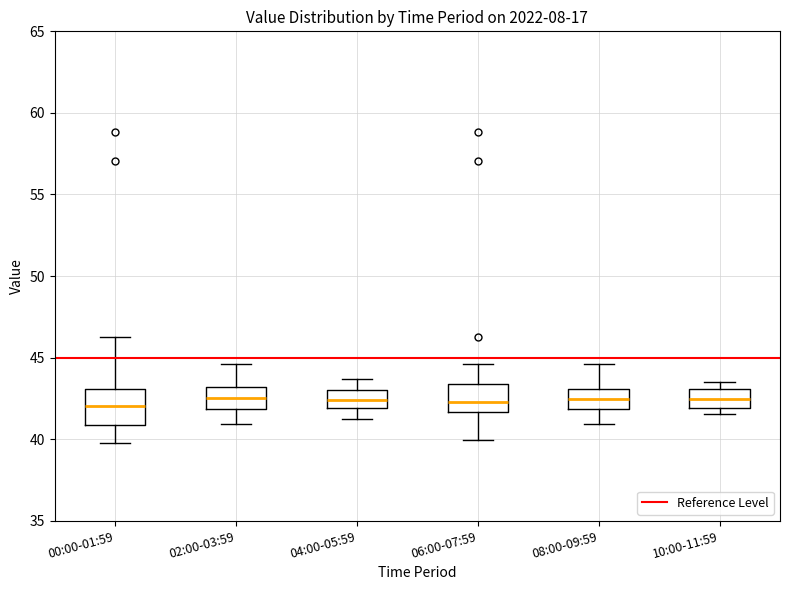

Where is the upper edge of the box for 10:00-11:59 on the y-axis? The values are not printed on the chart, so give them approximately, as read against the axis.

43.0